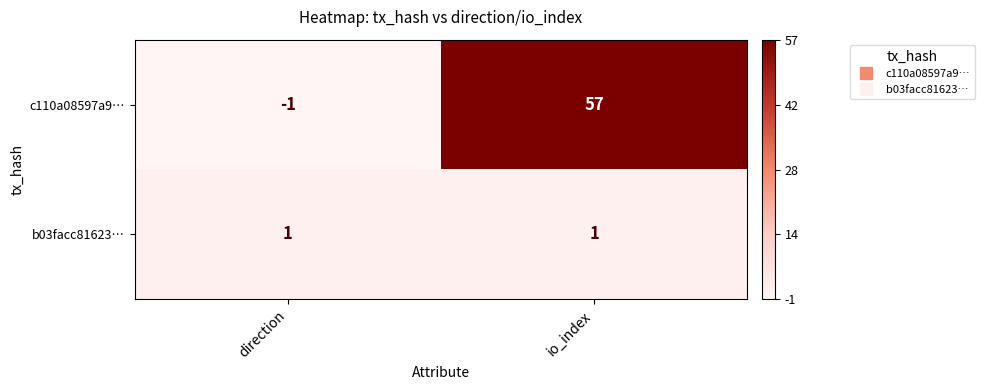

Rank the series by their average value, from highest to lowest.

c110a08597a9…, b03facc81623…